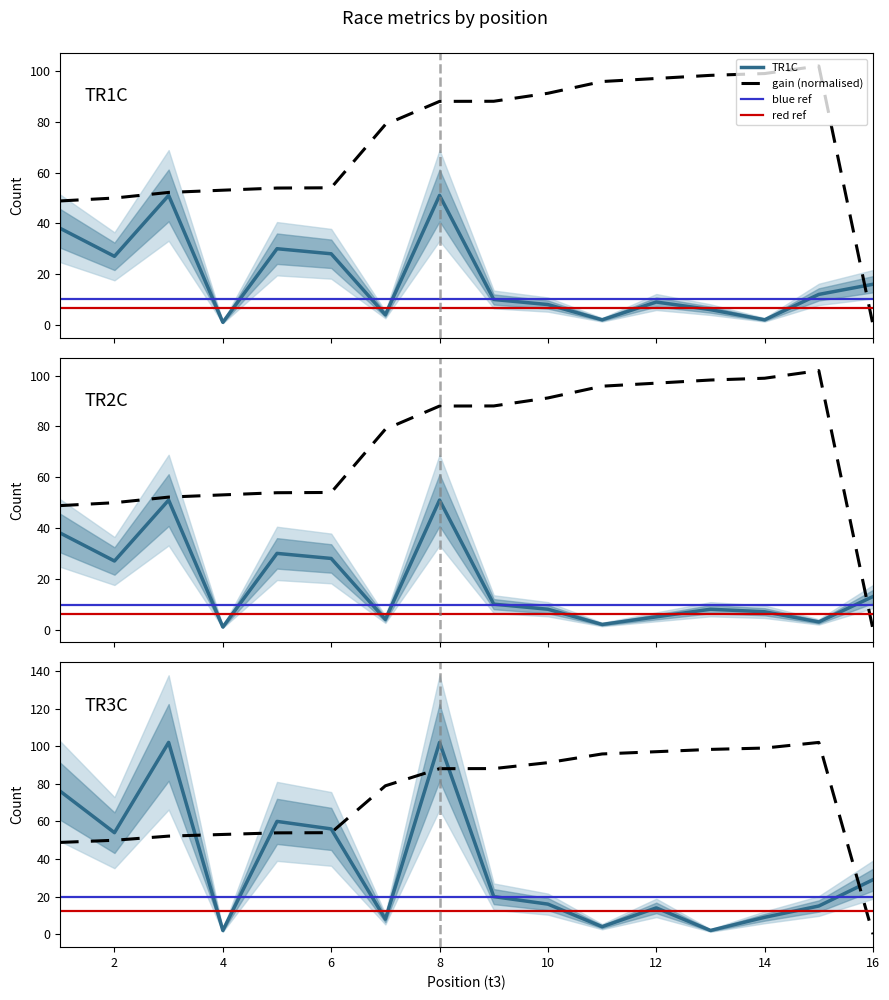

Which series has the largest total across all categories?

TR3C